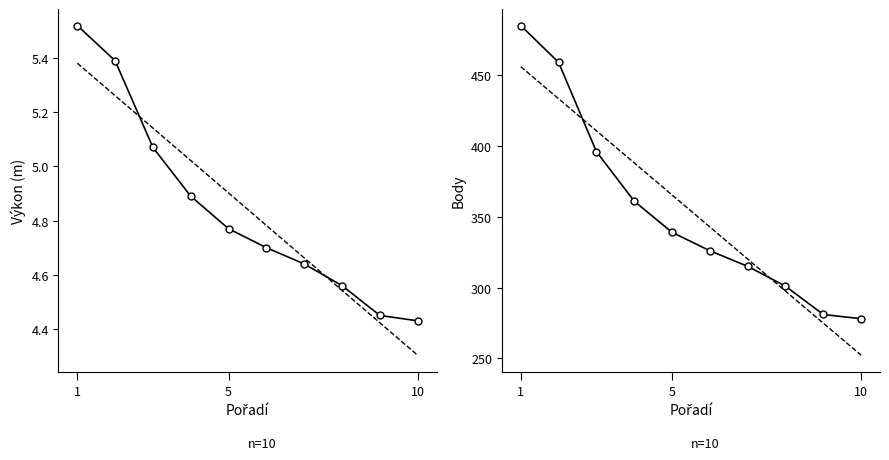

The Výkon series shows 1.6 at 5. True or false?

False